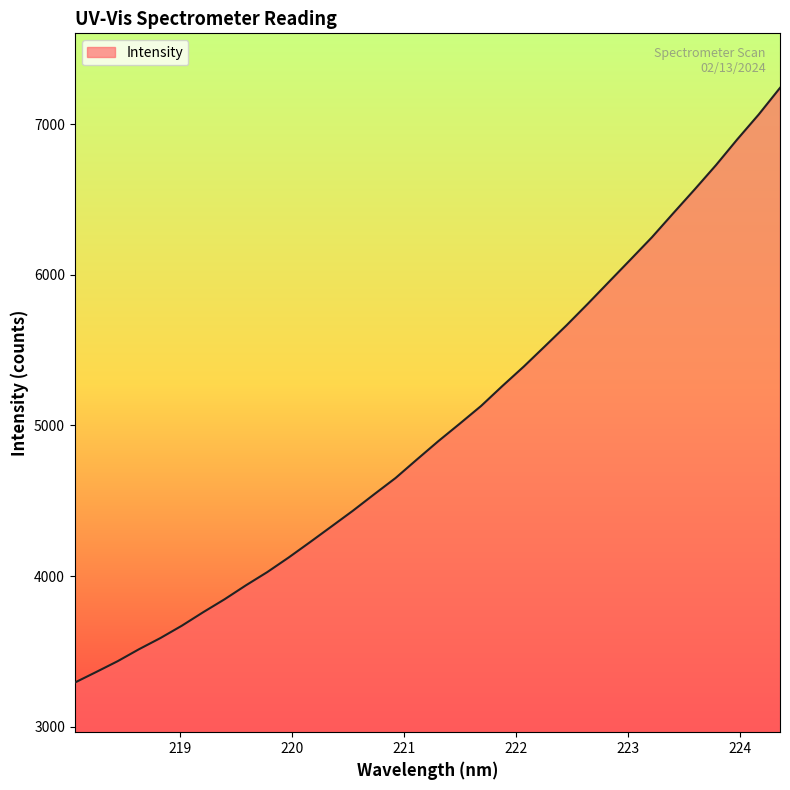

Does the chart have visible grid lines?

No